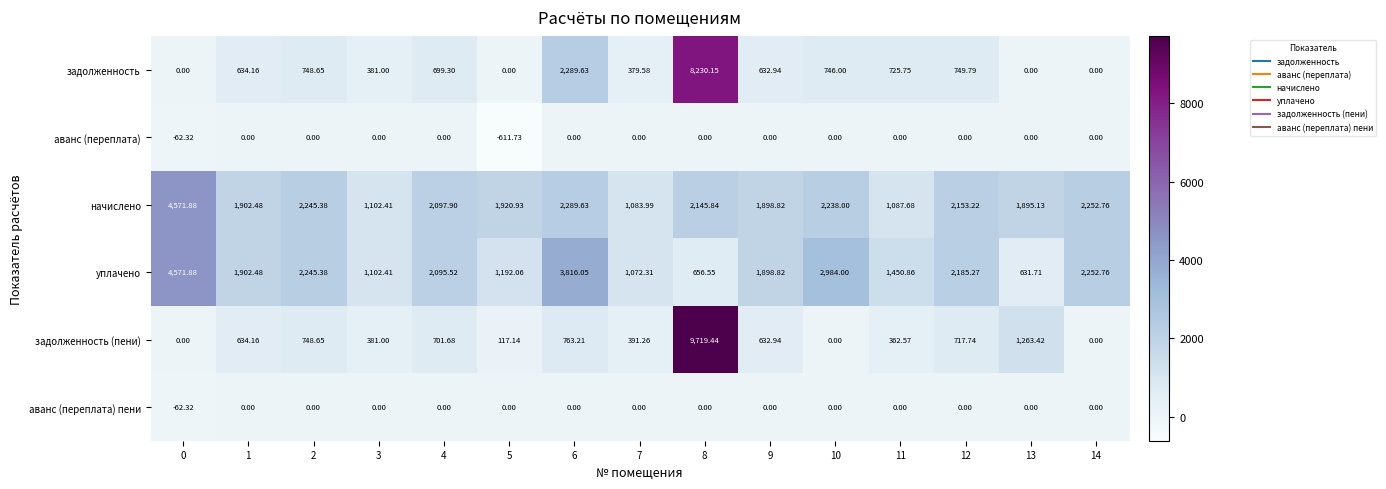

Which series has the largest total across all categories?

начислено